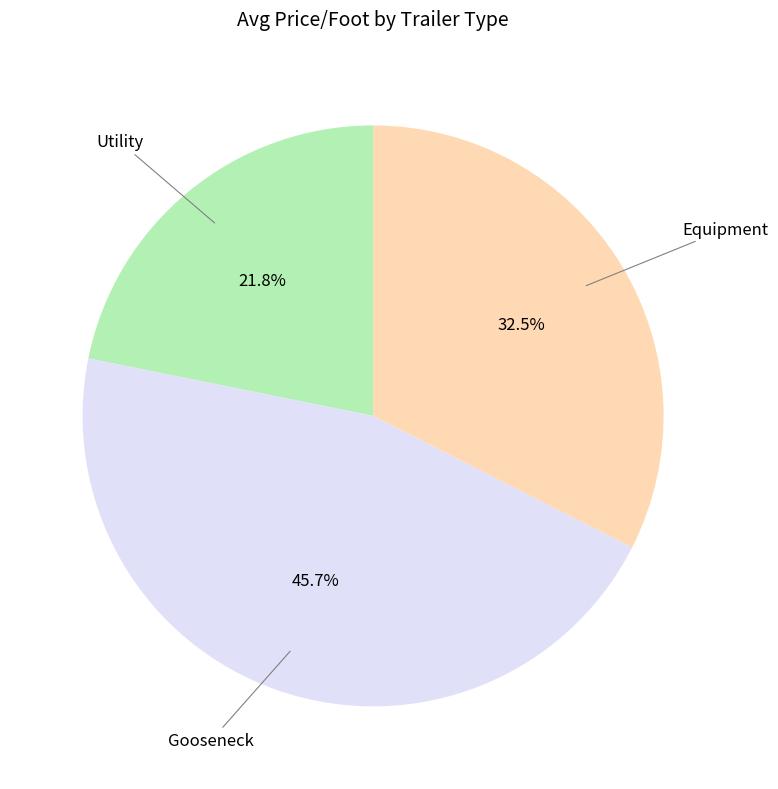

Does any single category account for the majority?

No